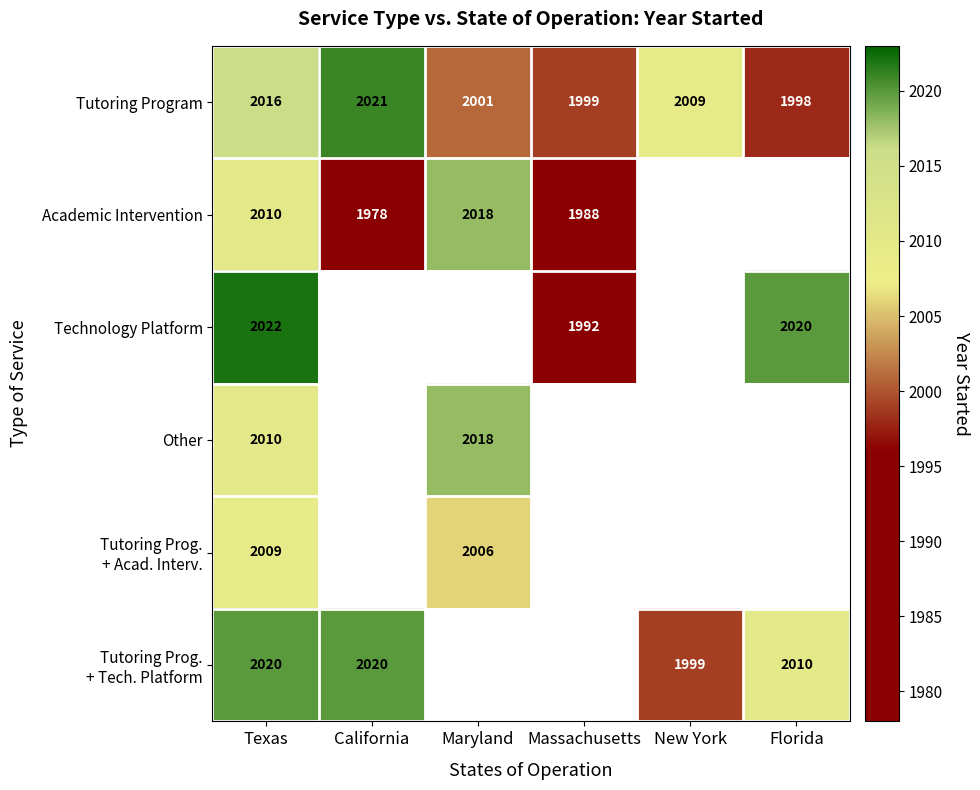

What is the total value across all series at Texas?

12087